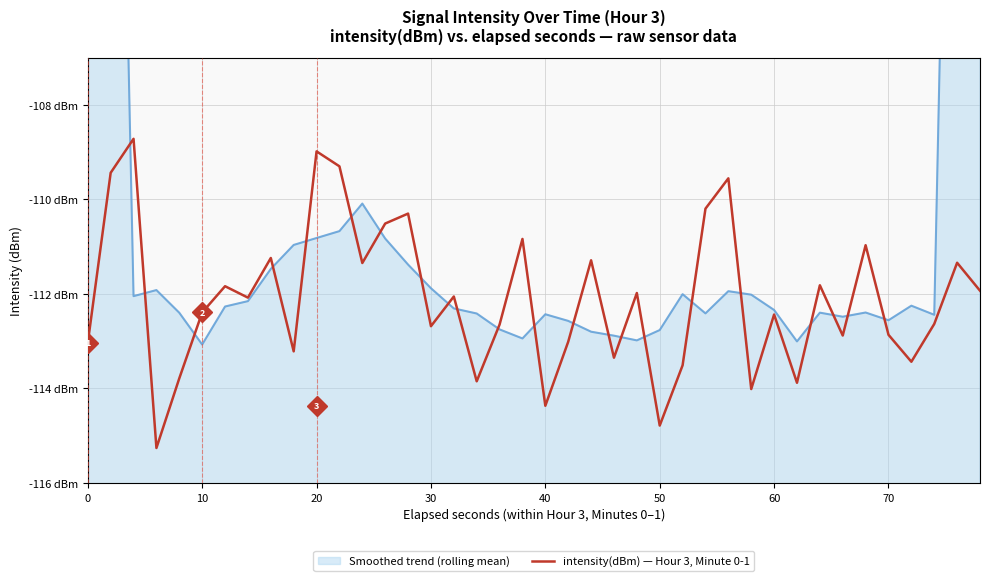

What is the value of the intensity(dBm) — Hour 3, Minute 0-1 point at the 34th from the left?

-112.9